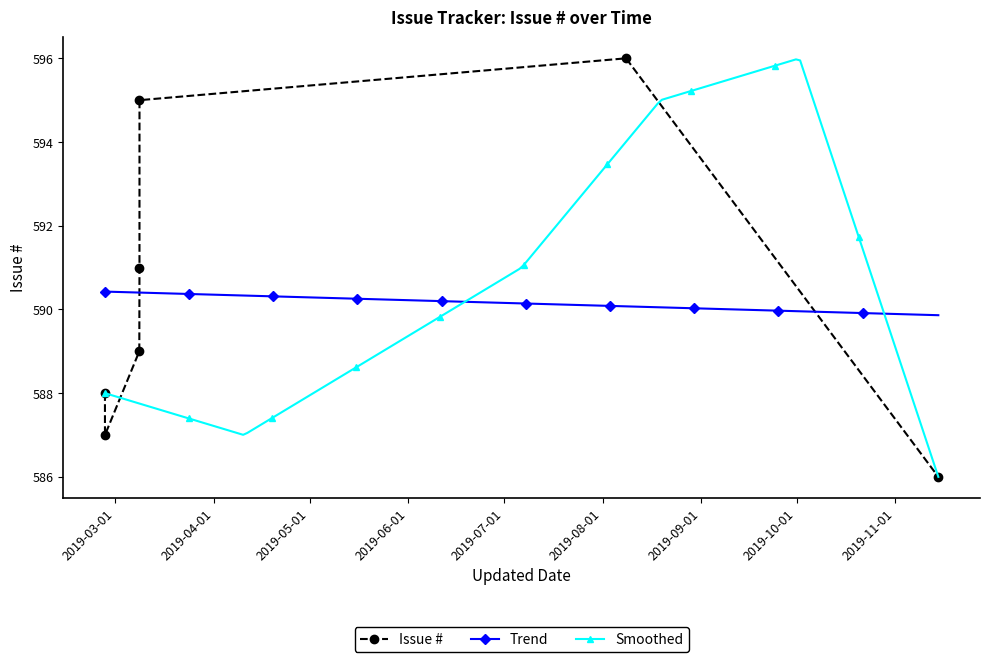

What is the difference between the second highest and minimum values?

9